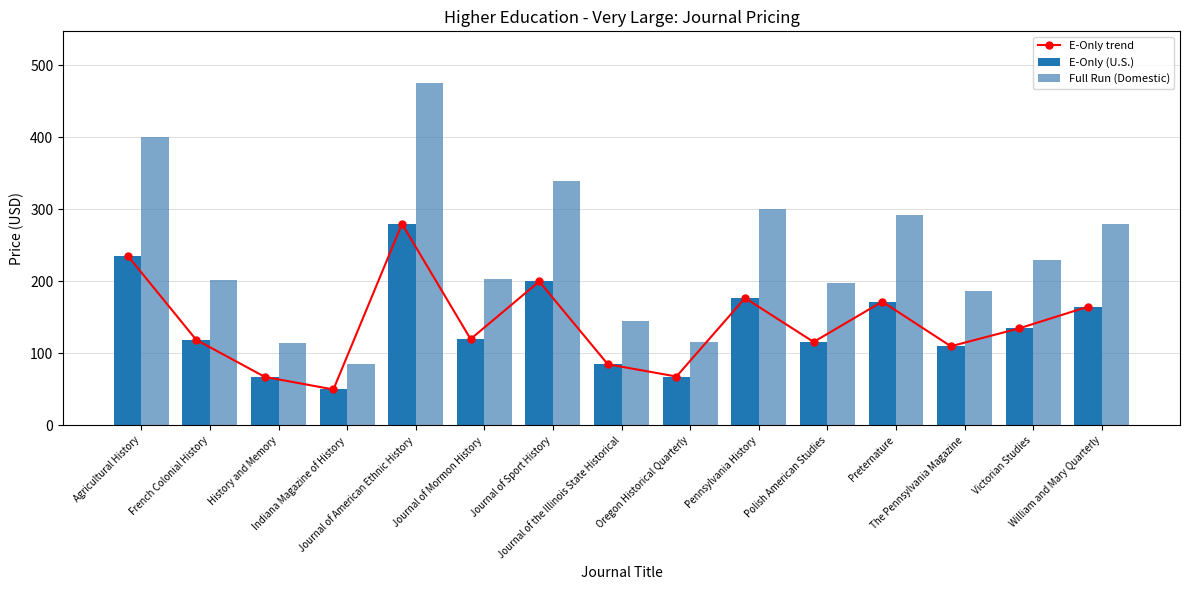

How many data points does each series have?

15